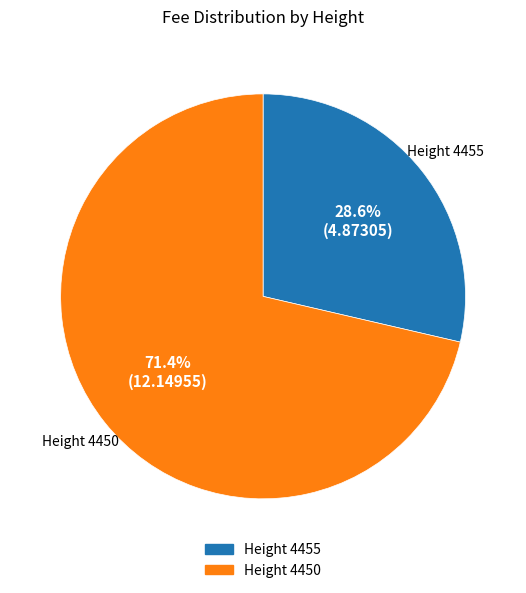

Does any single category account for the majority?

Yes